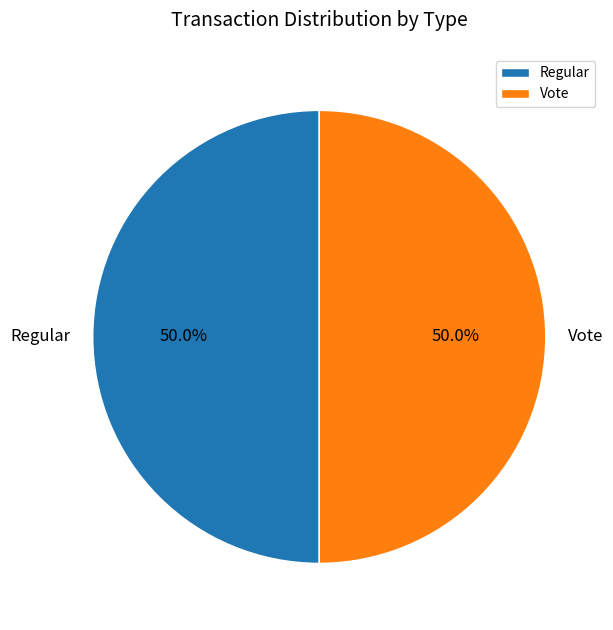

Approximately how many times larger is the value at Vote compared to Regular?

1.0